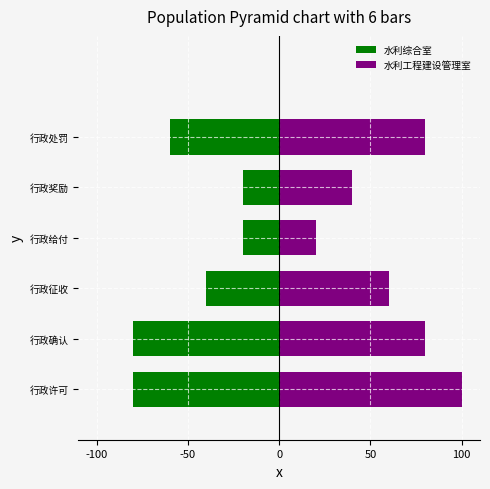

Count the 水利工程建设管理室 values in the range 40 to 80.

4